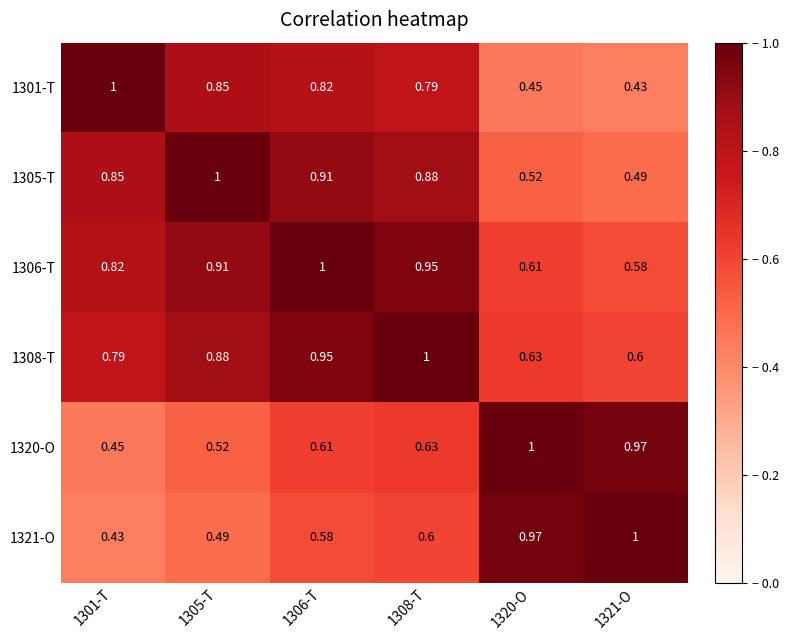

How many series are shown in this chart?

6